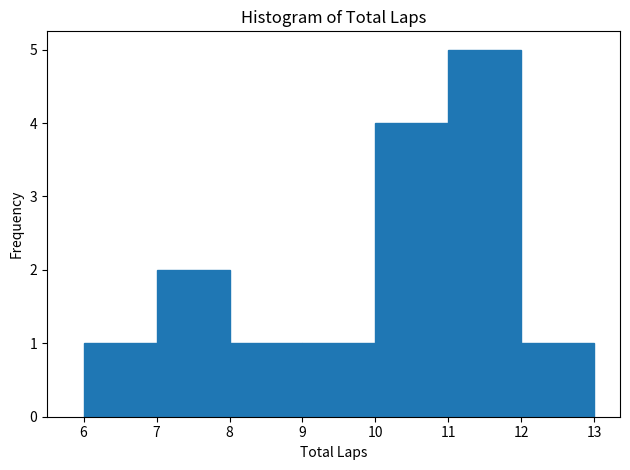

Reading left to right, list every bar in this chart as the range it spans on the x-axis followed by its height. The values are not printed on the chart, so give them approximately, as read against the axis.

6 to 7: 1
7 to 8: 2
8 to 9: 1
9 to 10: 1
10 to 11: 4
11 to 12: 5
12 to 13: 1